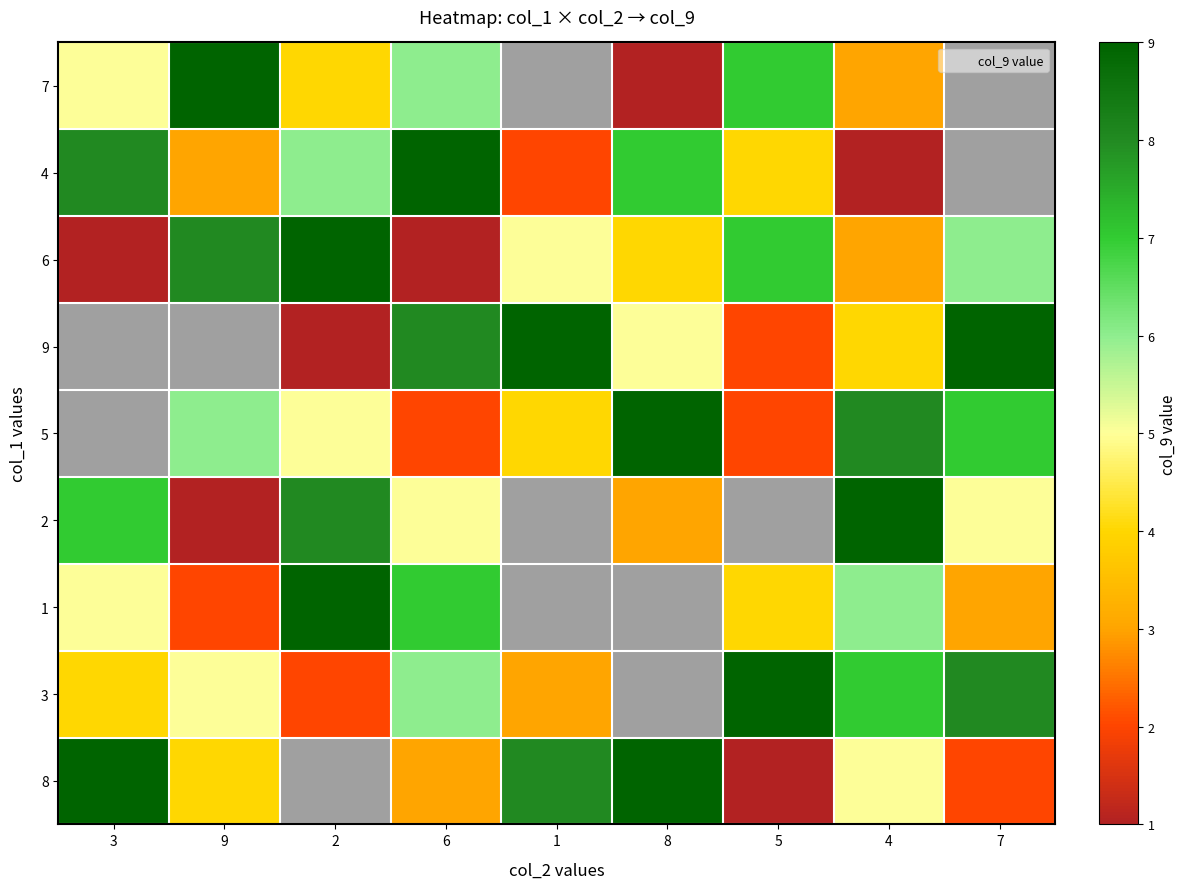

Rank the series at 3 from lowest to highest value.

6, 3, 7, 1, 2, 4, 9, 5, 8